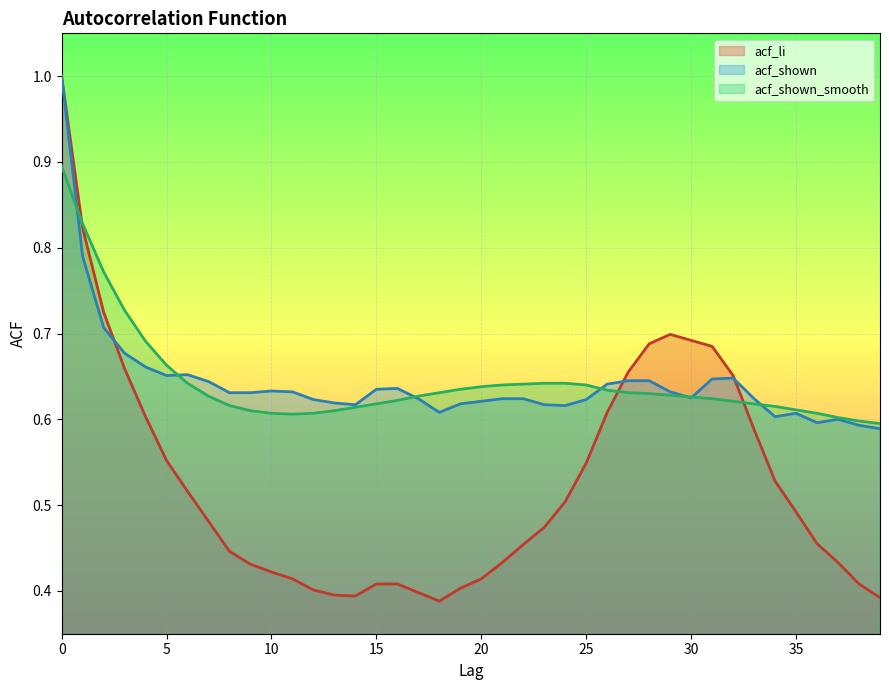

Reading left to right, what are all the values shown in this chart?

acf_li: 0=1.0	1=0.8	2=0.7	3=0.7	4=0.6	5=0.6	6=0.5	7=0.5	8=0.4	9=0.4	10=0.4	11=0.4	12=0.4	13=0.4	14=0.4	15=0.4	16=0.4	17=0.4	18=0.4	19=0.4	20=0.4	21=0.4	22=0.5	23=0.5	24=0.5	25=0.5	26=0.6	27=0.7	28=0.7	29=0.7	30=0.7	31=0.7	32=0.7	33=0.6	34=0.5	35=0.5	36=0.5	37=0.4	38=0.4	39=0.4
acf_shown: 0=1.0	1=0.8	2=0.7	3=0.7	4=0.7	5=0.7	6=0.7	7=0.6	8=0.6	9=0.6	10=0.6	11=0.6	12=0.6	13=0.6	14=0.6	15=0.6	16=0.6	17=0.6	18=0.6	19=0.6	20=0.6	21=0.6	22=0.6	23=0.6	24=0.6	25=0.6	26=0.6	27=0.6	28=0.6	29=0.6	30=0.6	31=0.6	32=0.6	33=0.6	34=0.6	35=0.6	36=0.6	37=0.6	38=0.6	39=0.6
acf_shown_smooth: 0=0.9	1=0.8	2=0.8	3=0.7	4=0.7	5=0.7	6=0.6	7=0.6	8=0.6	9=0.6	10=0.6	11=0.6	12=0.6	13=0.6	14=0.6	15=0.6	16=0.6	17=0.6	18=0.6	19=0.6	20=0.6	21=0.6	22=0.6	23=0.6	24=0.6	25=0.6	26=0.6	27=0.6	28=0.6	29=0.6	30=0.6	31=0.6	32=0.6	33=0.6	34=0.6	35=0.6	36=0.6	37=0.6	38=0.6	39=0.6